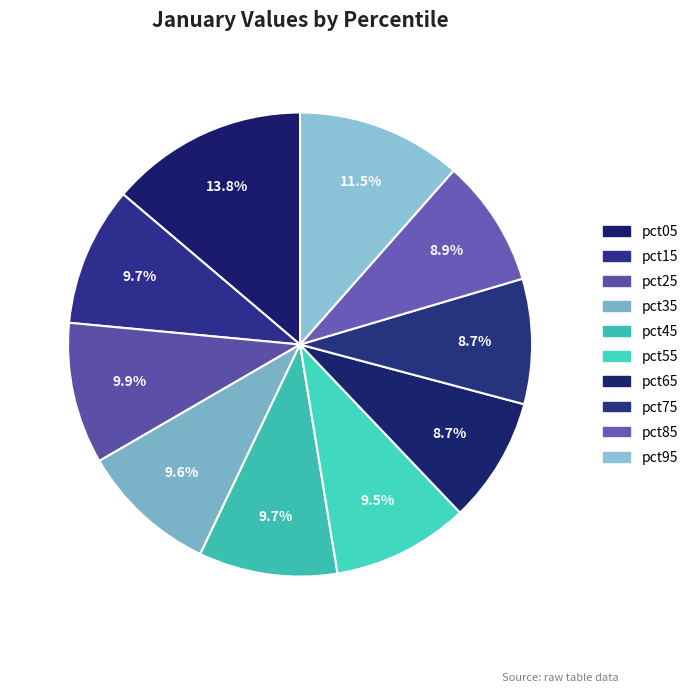

Count the number of slices in the pie.

10